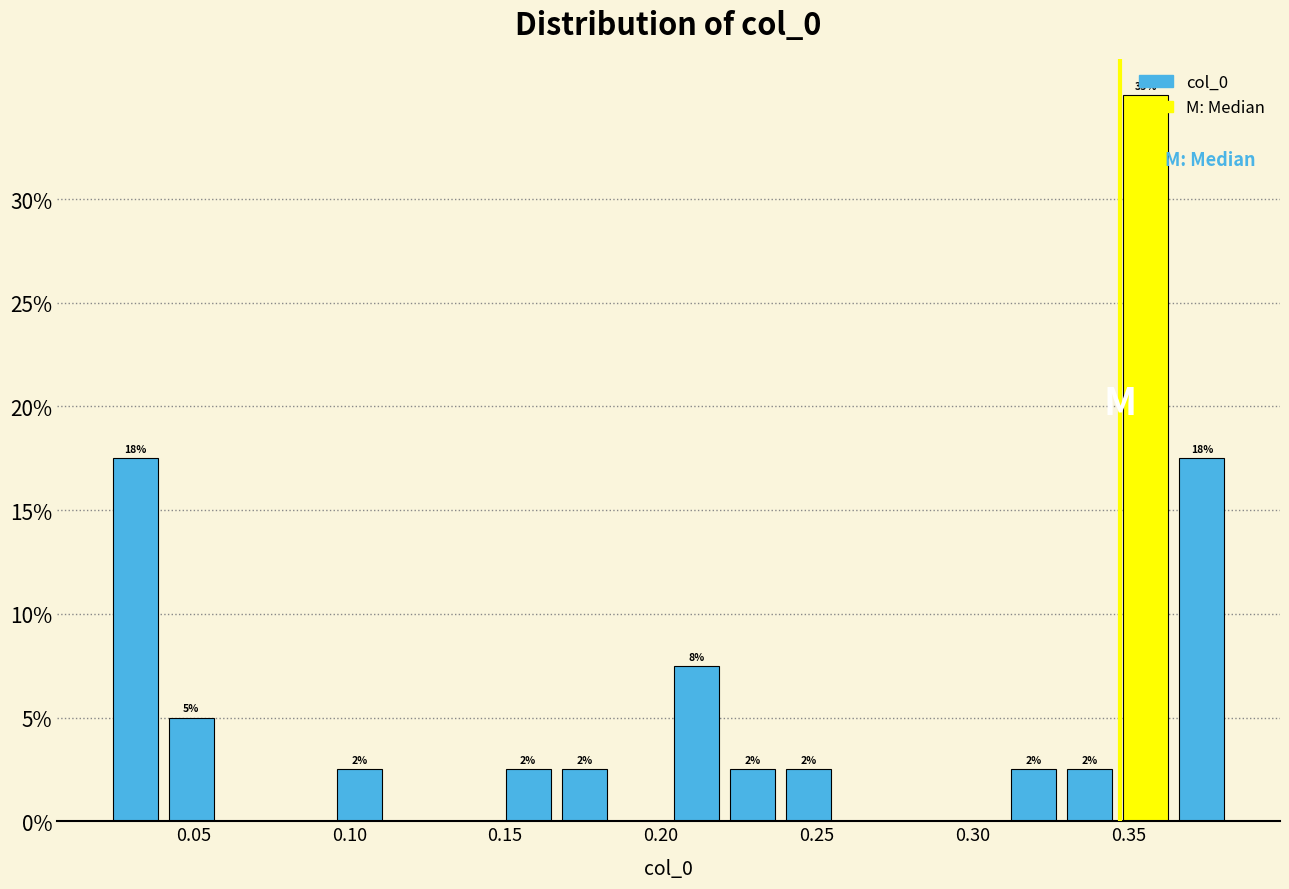

Read against the x-axis, roughly where is the centre of the tallest bar?

0.355